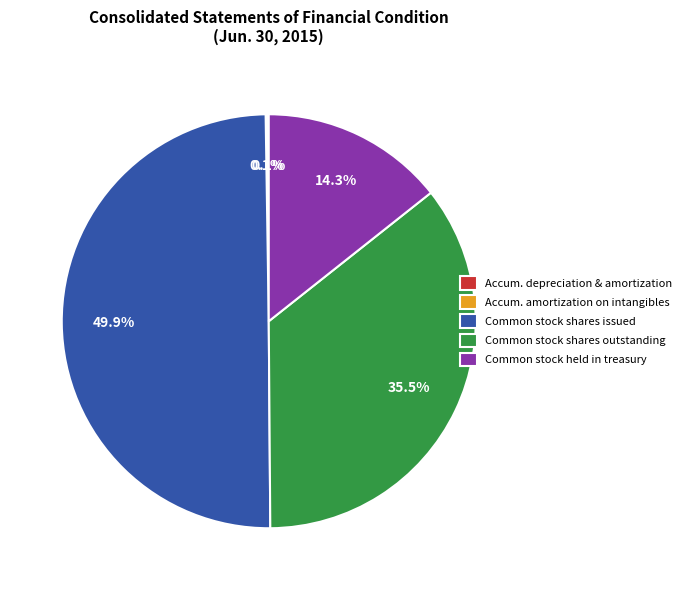

What is the largest slice in the pie chart?

Common stock shares issued